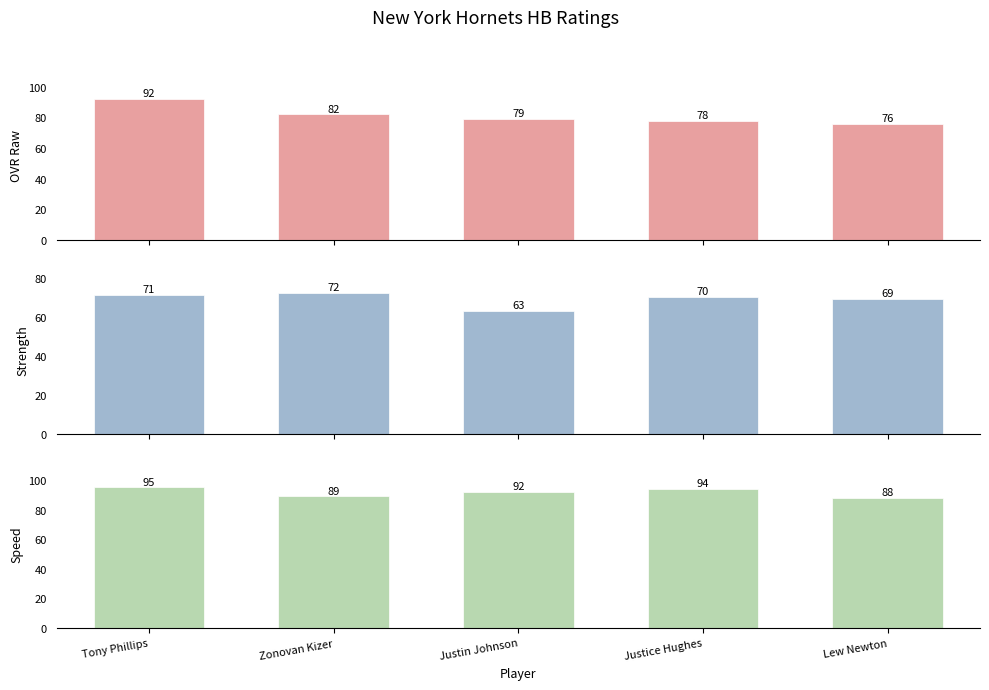

What is the maximum value for Speed?

95